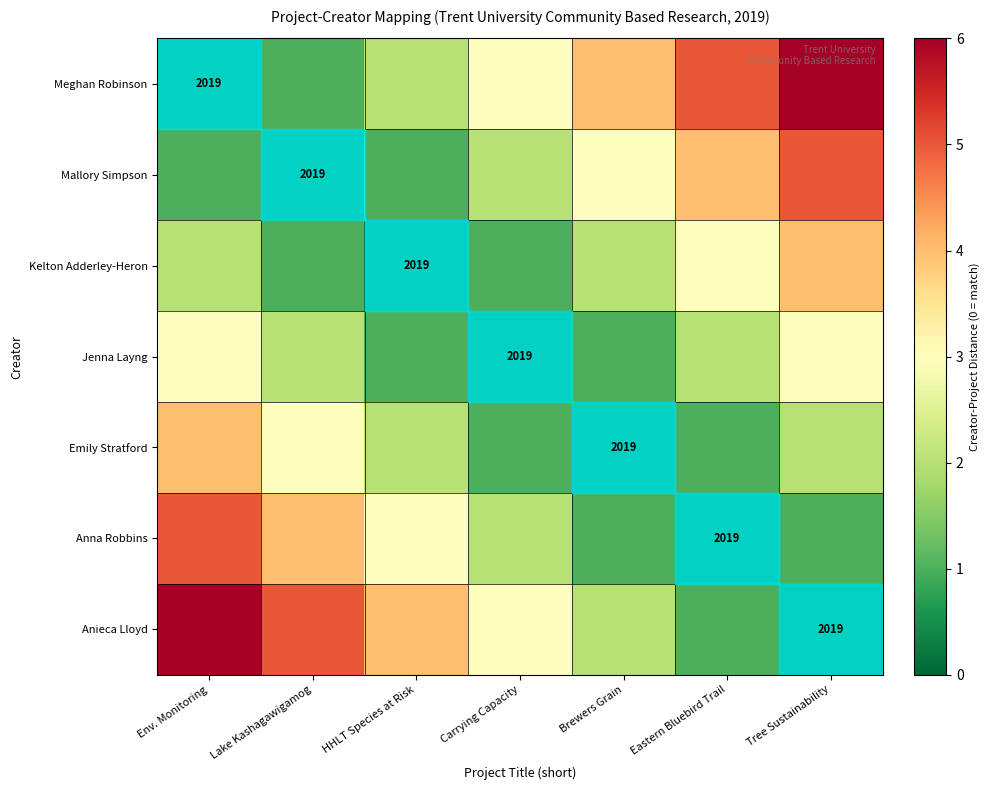

Is it true that Kelton Adderley-Heron equals 3401 at HHLT Species at Risk?

False